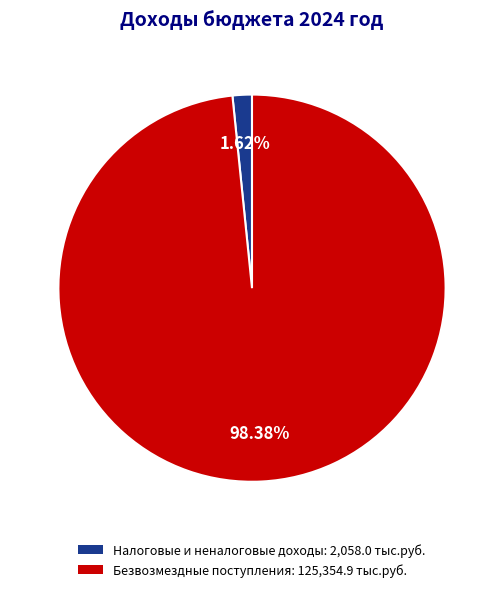

How many slices are in this pie chart?

2